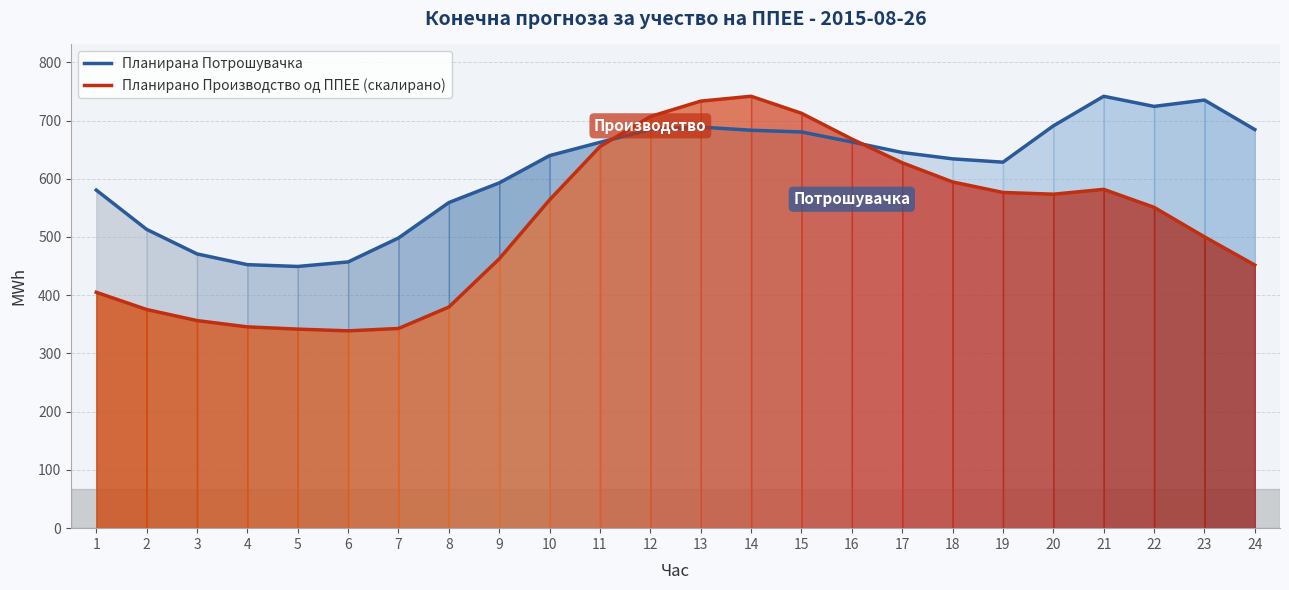

Reading right to left, transcribe all the data shown in this chart.

Планирана Потрошувачка: 684.5	735.1	724.3	741.6	690.8	628.5	634.2	645.1	663.2	680.3	683.3	688.8	684.4	662.6	639.7	592.9	559.1	498.3	457.2	449.4	452.5	470.9	513.1	580.6
Планирано Производство од ППЕЕ (скалирано): 451.8	500.2	550.9	581.8	573.5	576.5	594.5	627.5	668.2	712.5	741.6	733.3	706.9	655.2	563.8	462.5	379.7	342.9	338.8	341.8	345.7	356.5	375.4	405.0